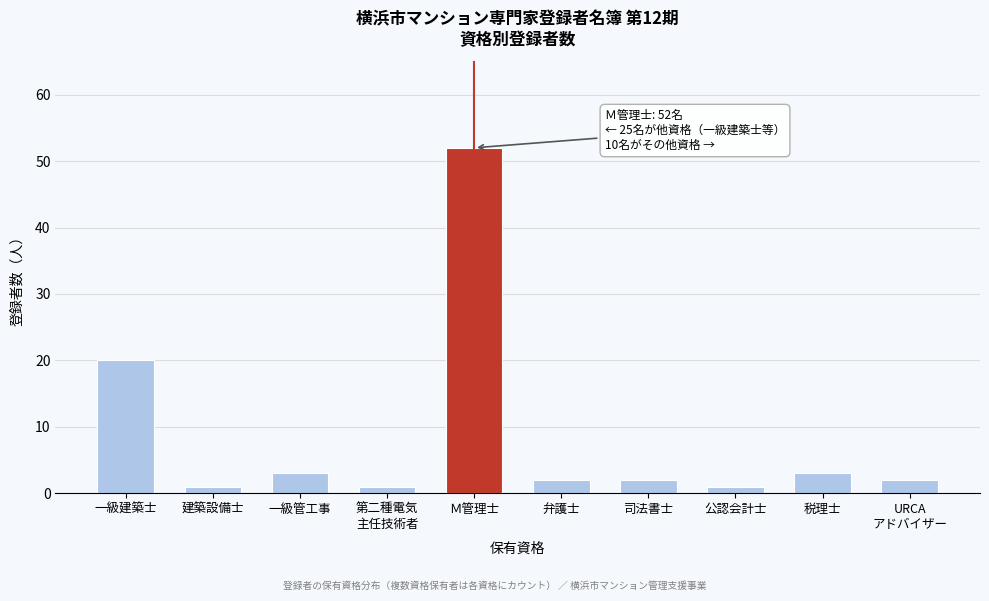

Reading left to right, what are all the values shown in this chart?

20	1	3	1	52	2	2	1	3	2